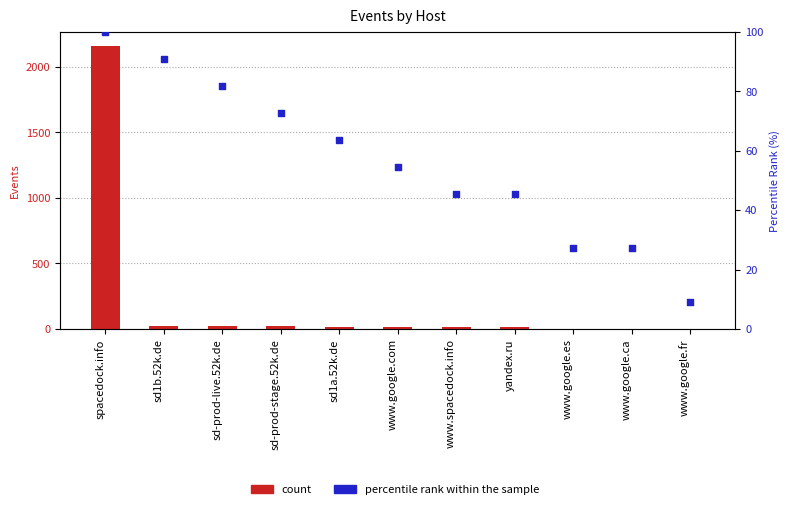

Which series reaches the minimum Y coordinate?

count